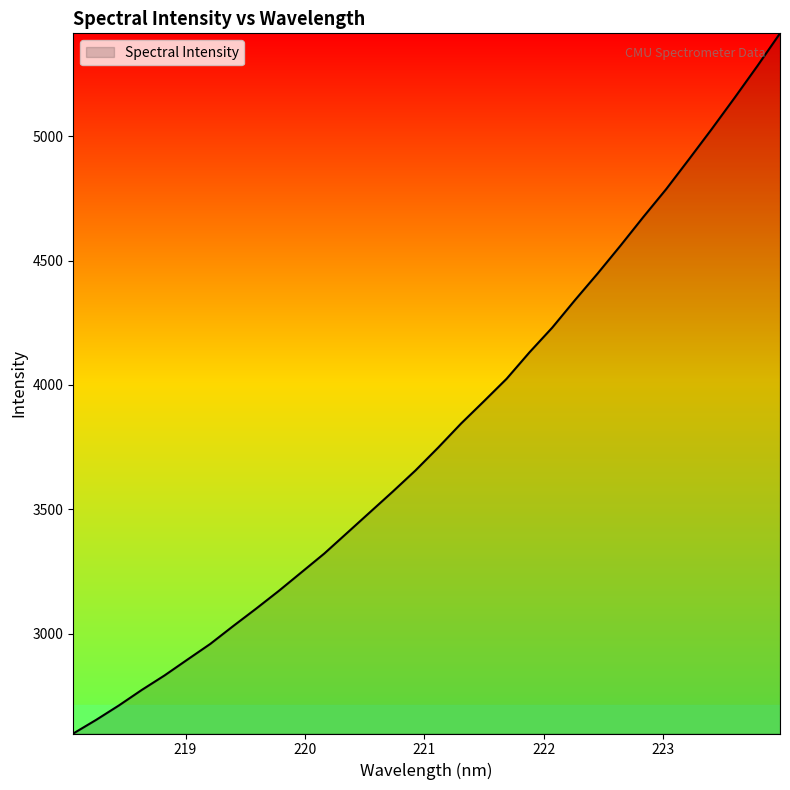

What is the smallest value displayed?

2599.9